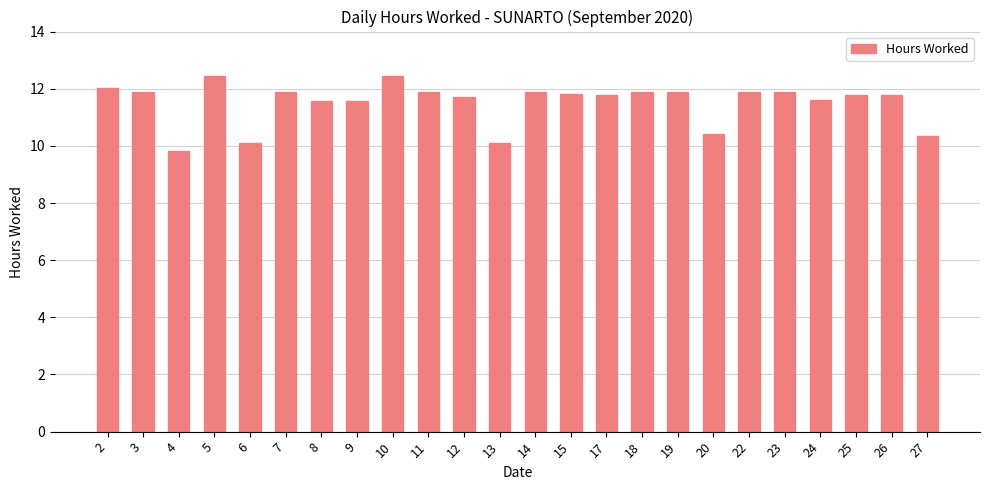

What is the average value?

11.5